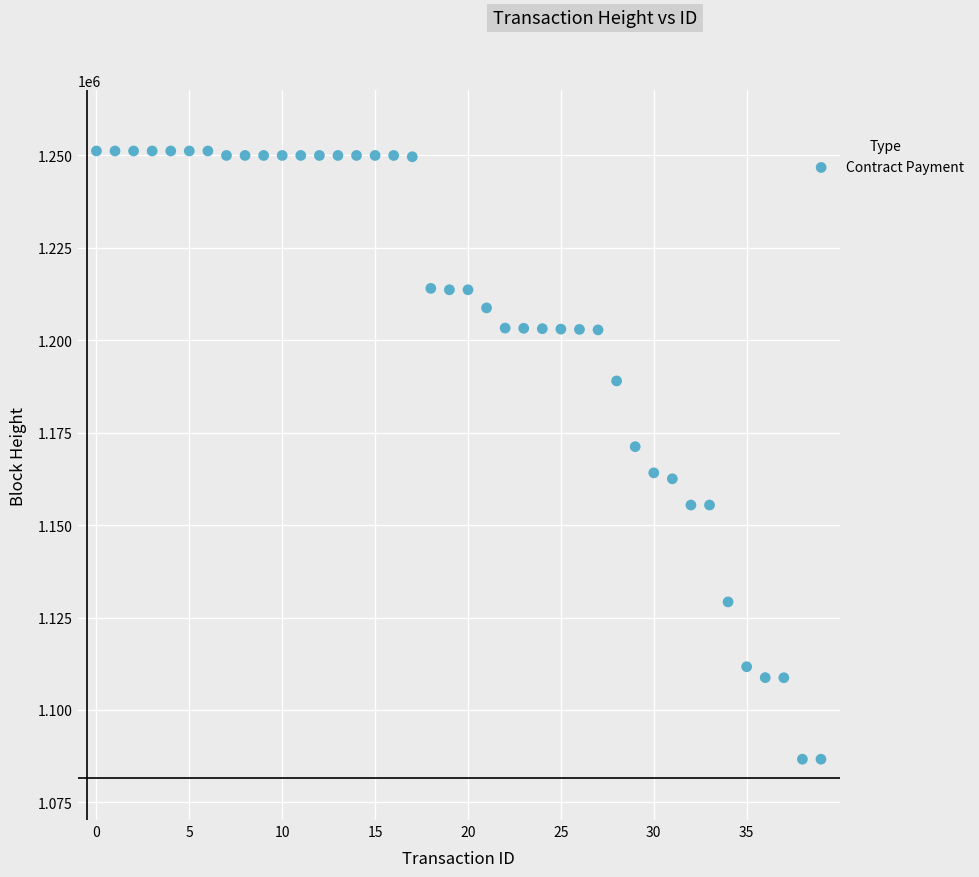

What Y value in the scatter plot is closest to 1168922?

1171205